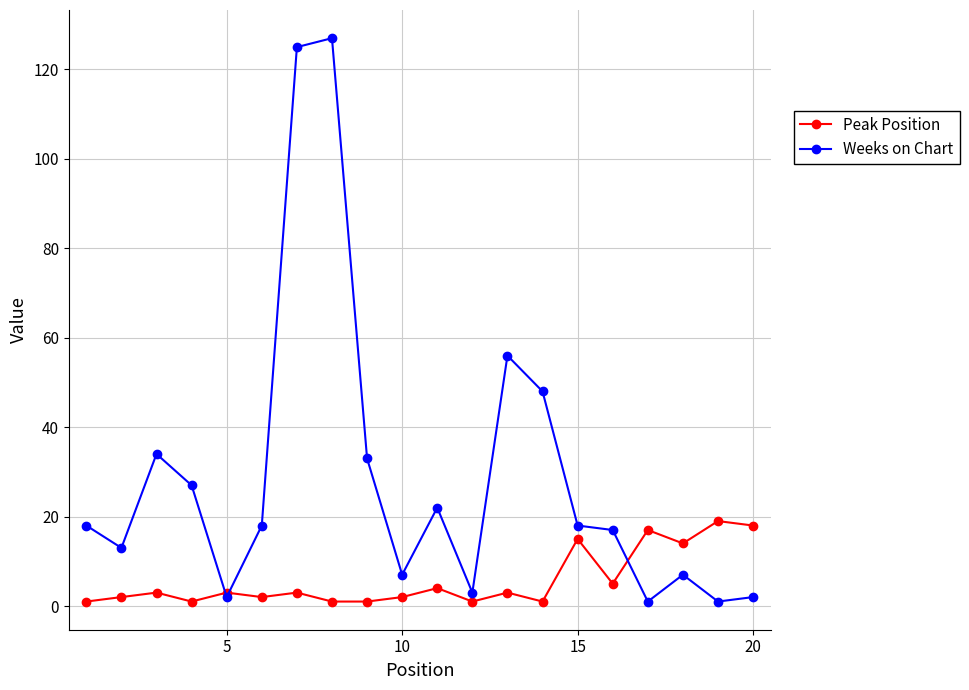

Which series has the largest range (max minus min)?

Weeks on Chart